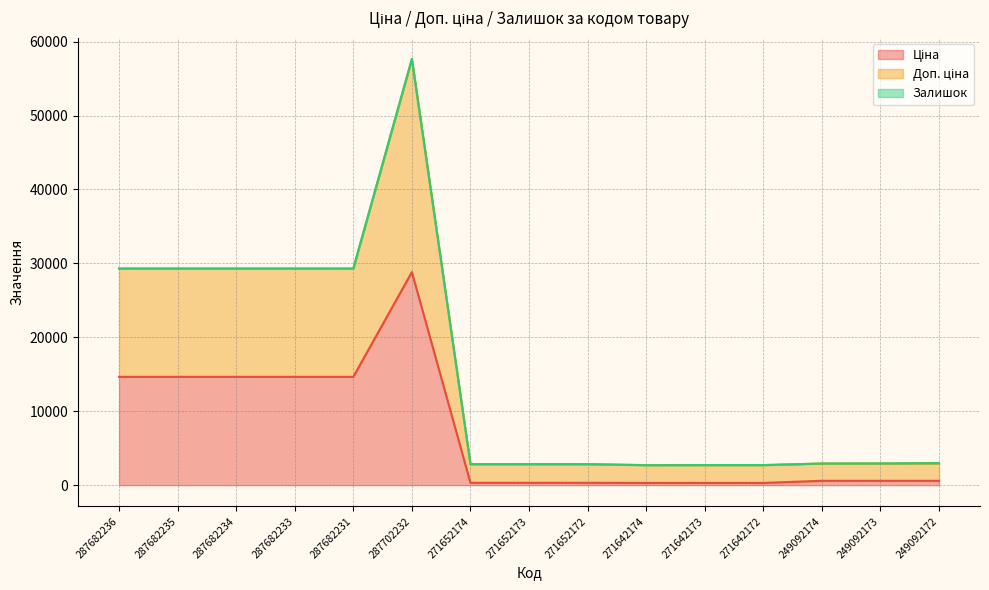

At which category is the sum across all series the highest?

287702232